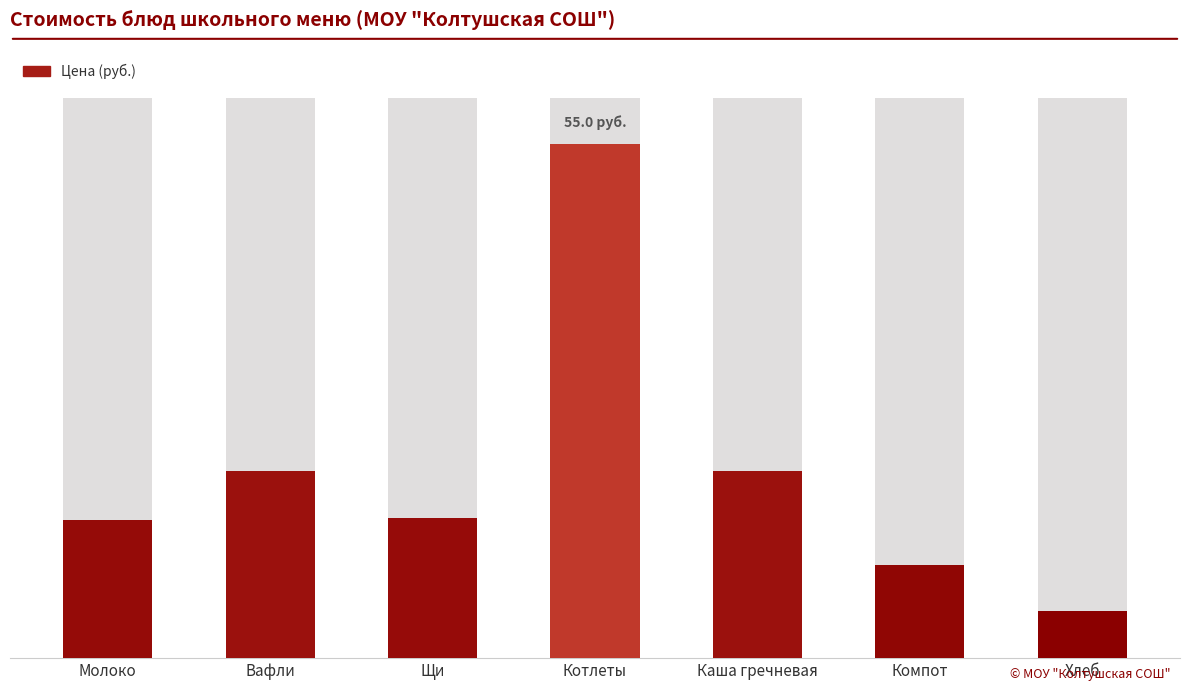

What is the label of the 6th bar from the right?

Вафли